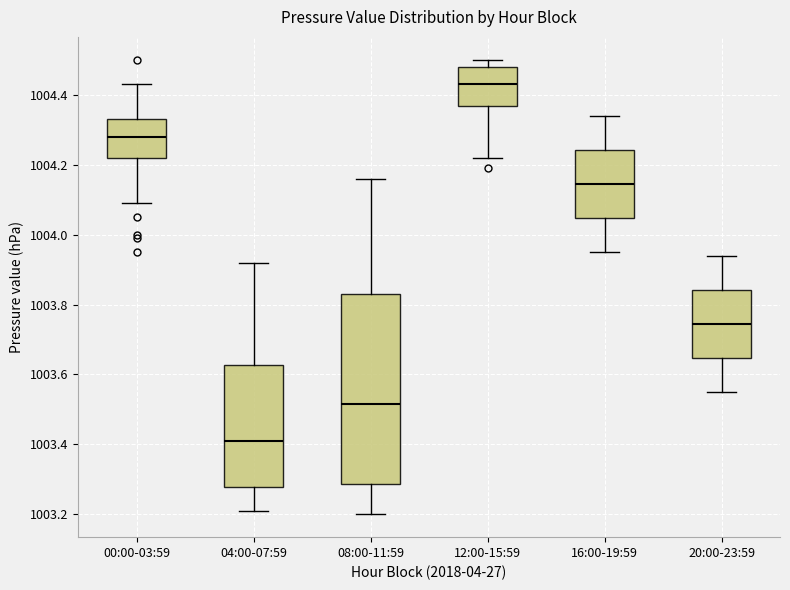

Comparing the boxes themselves (not the whiskers), which one is the tallest?

08:00-11:59